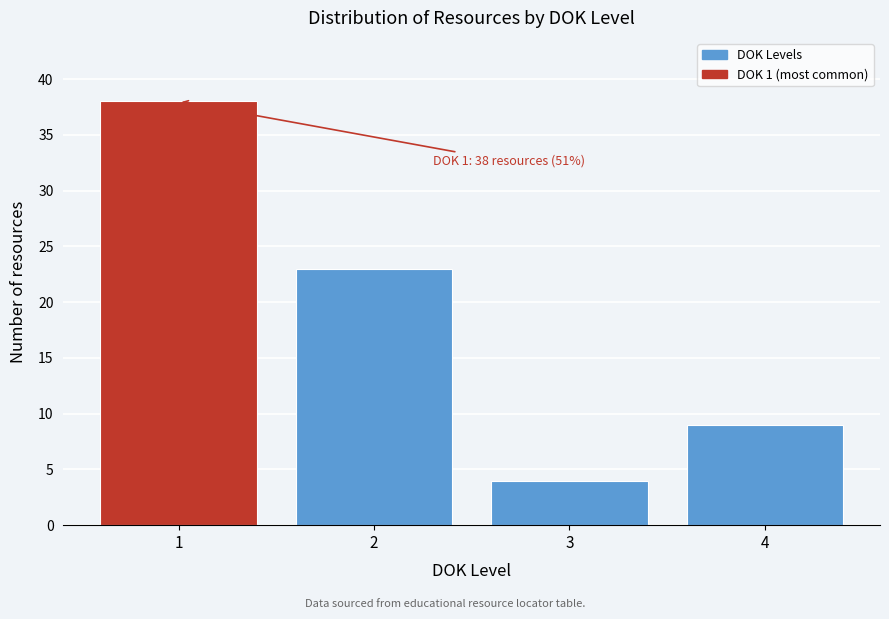

Over which range of the x-axis is the bar tallest?

0.5 to 1.5